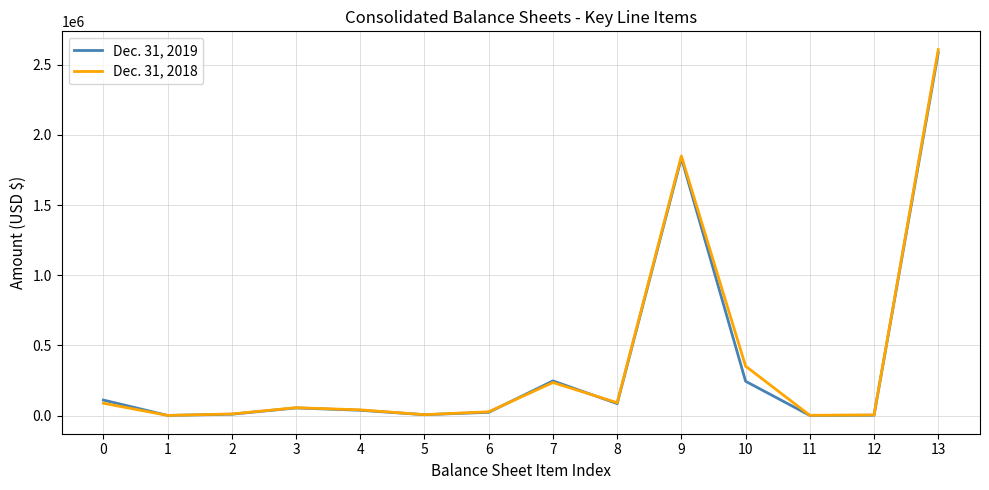

The value of Dec. 31, 2018 at 7 is 367599. True or false?

False